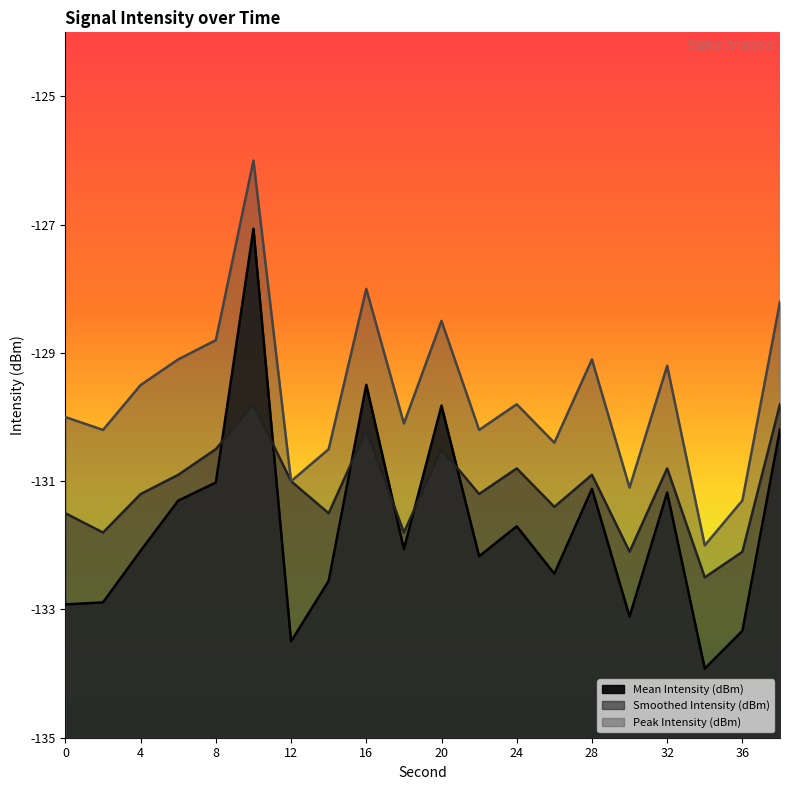

Which category has the highest value in the Mean Intensity (dBm) series?

10